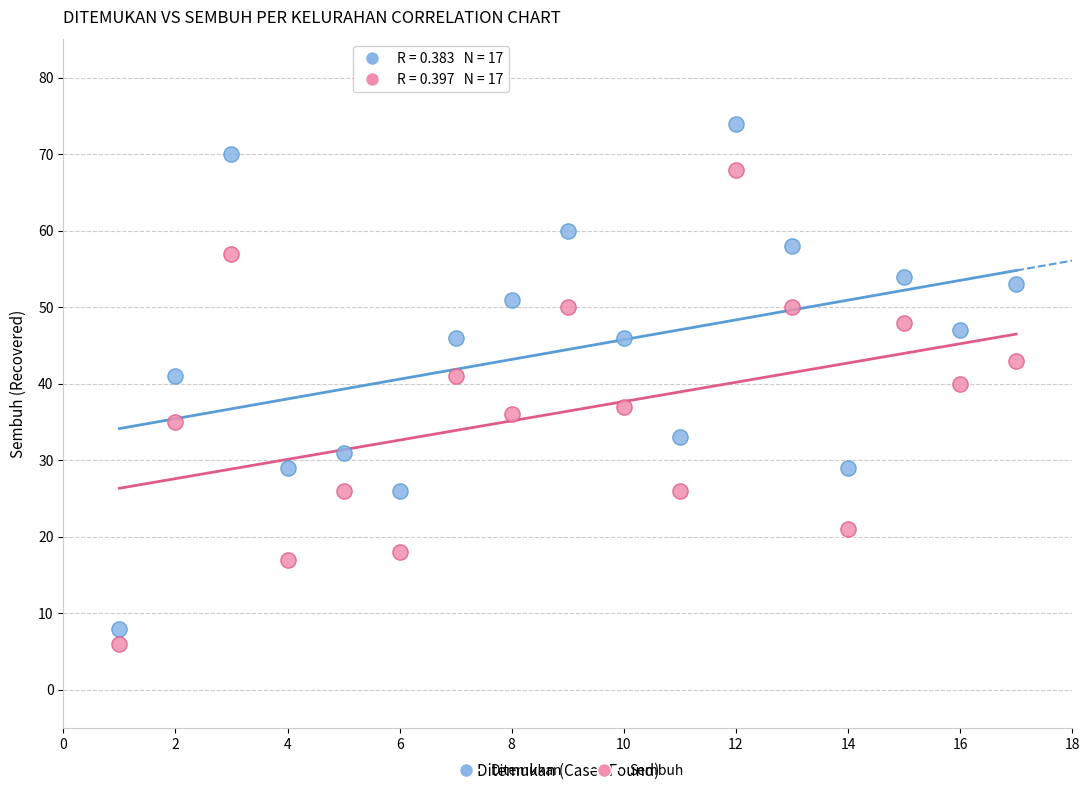

Across all data points, what is the range of Y values (max minus min)?

68